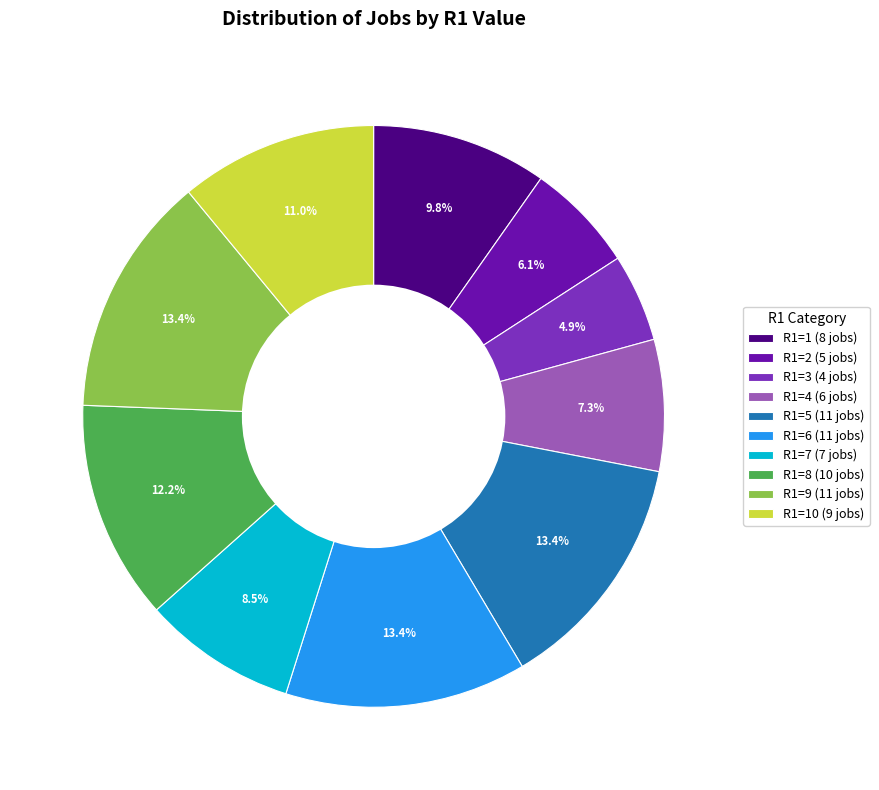

Is there a majority slice in this chart?

No